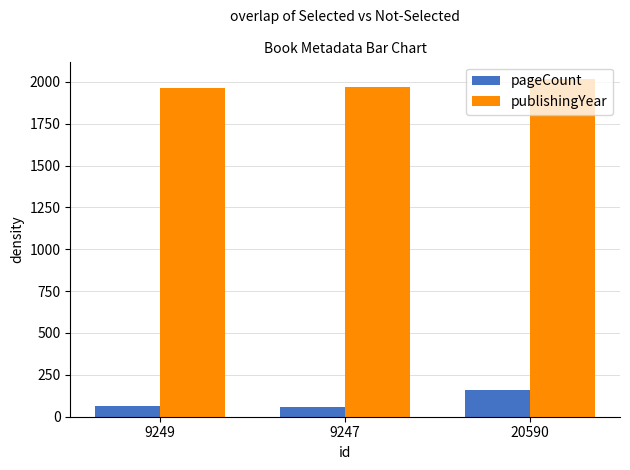

What is the maximum value for publishingYear?

2019